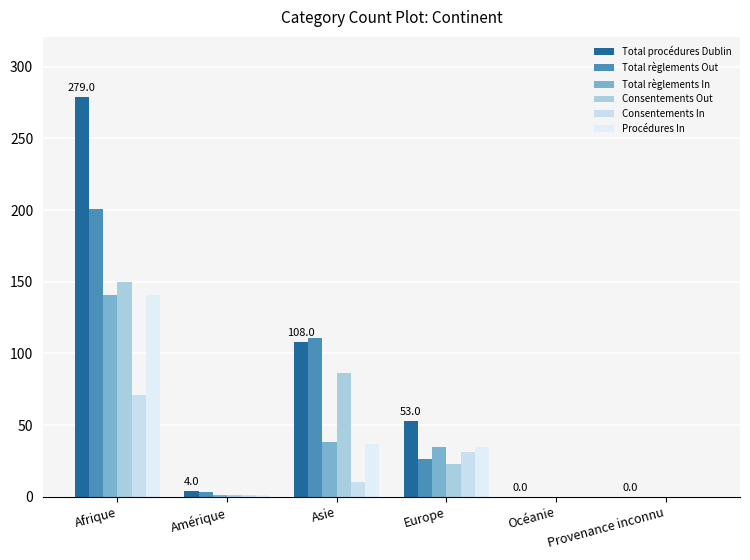

Are the bars grouped side by side (vs. stacked)?

Yes